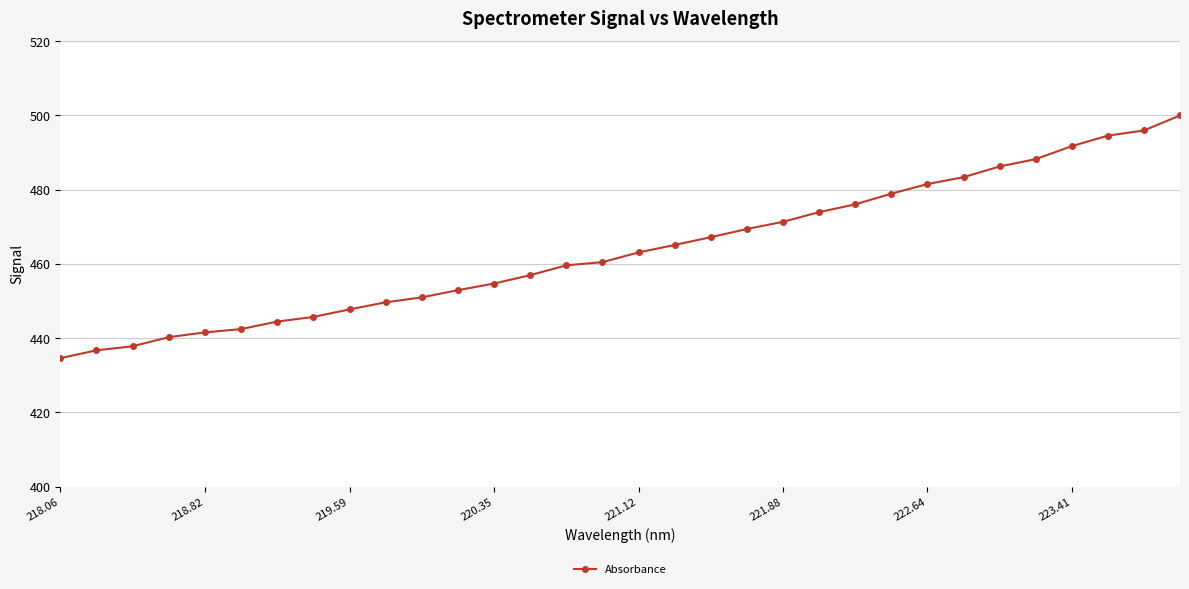

What is the difference between the second highest and second lowest values?

59.2